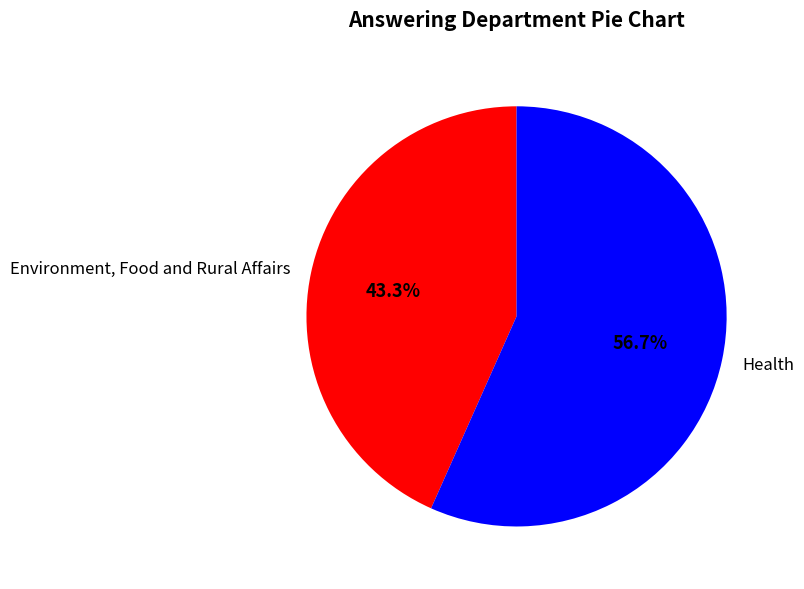

What is the largest slice in the pie chart?

Health